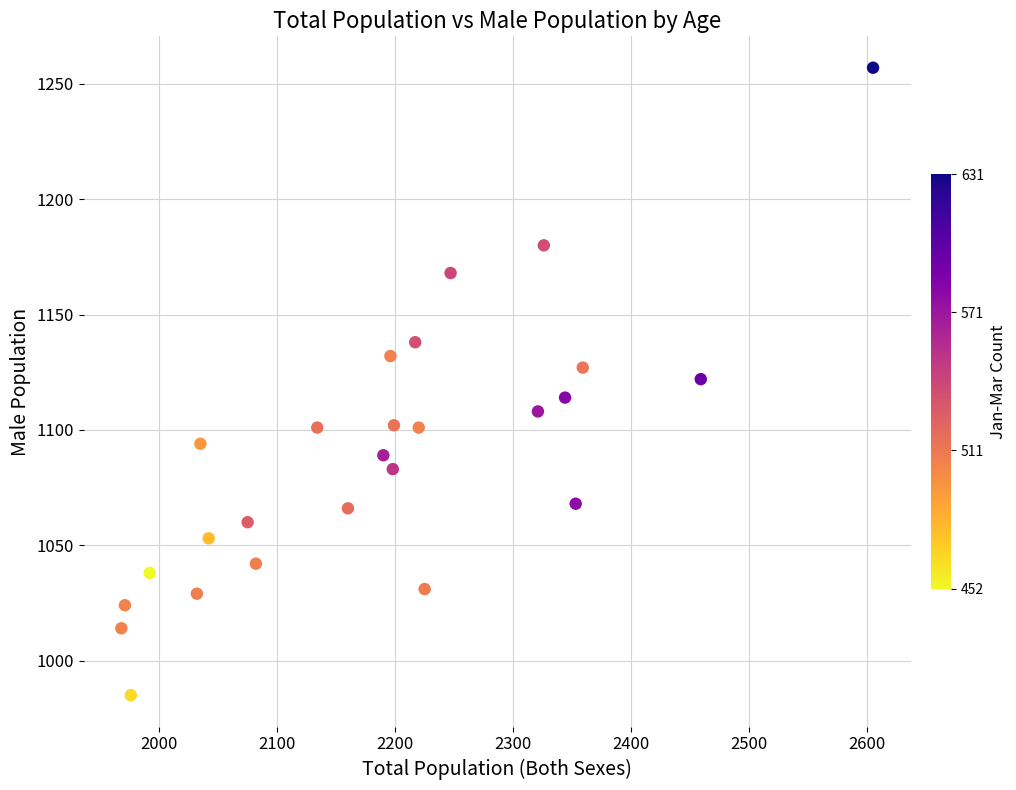

What is the range of Y values (max minus min)?

272